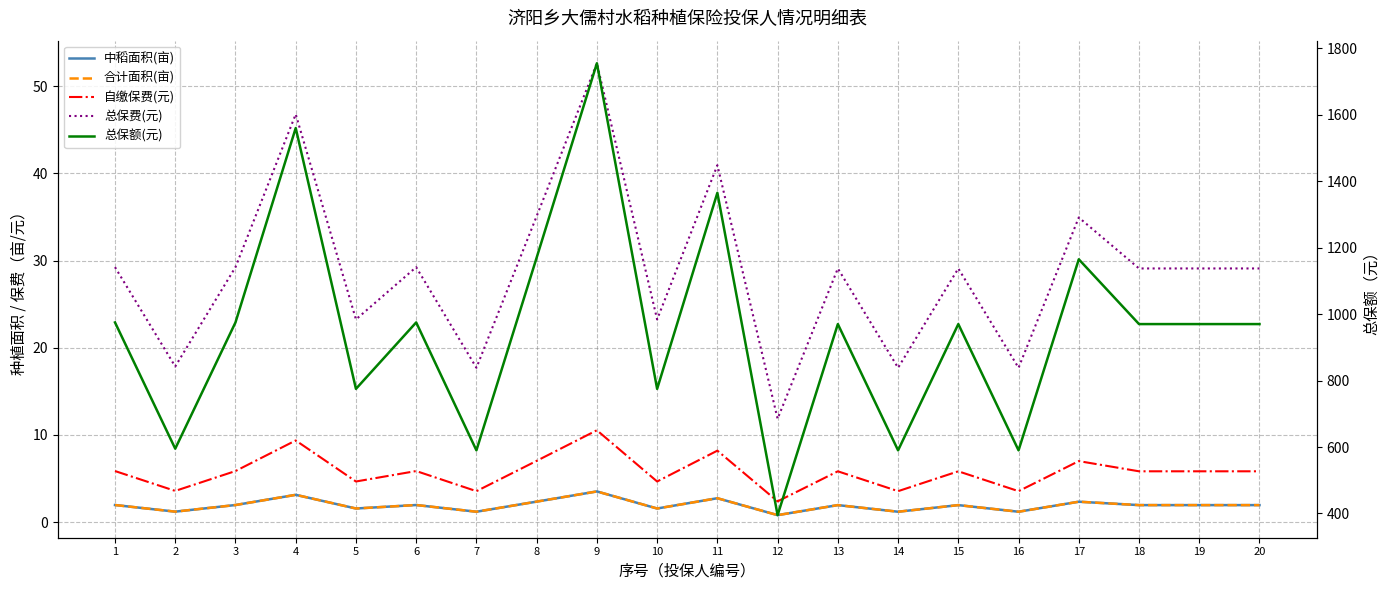

The 中稻面积(亩) series shows 1.6 at 10. True or false?

True